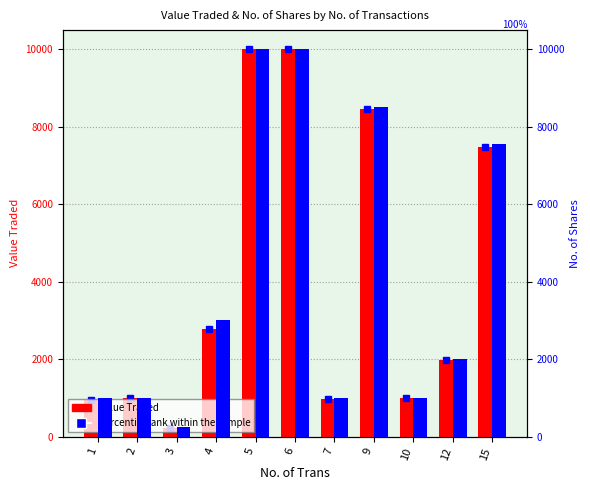

What is the difference between the maximum and minimum values in the No. of Shares series?

9758